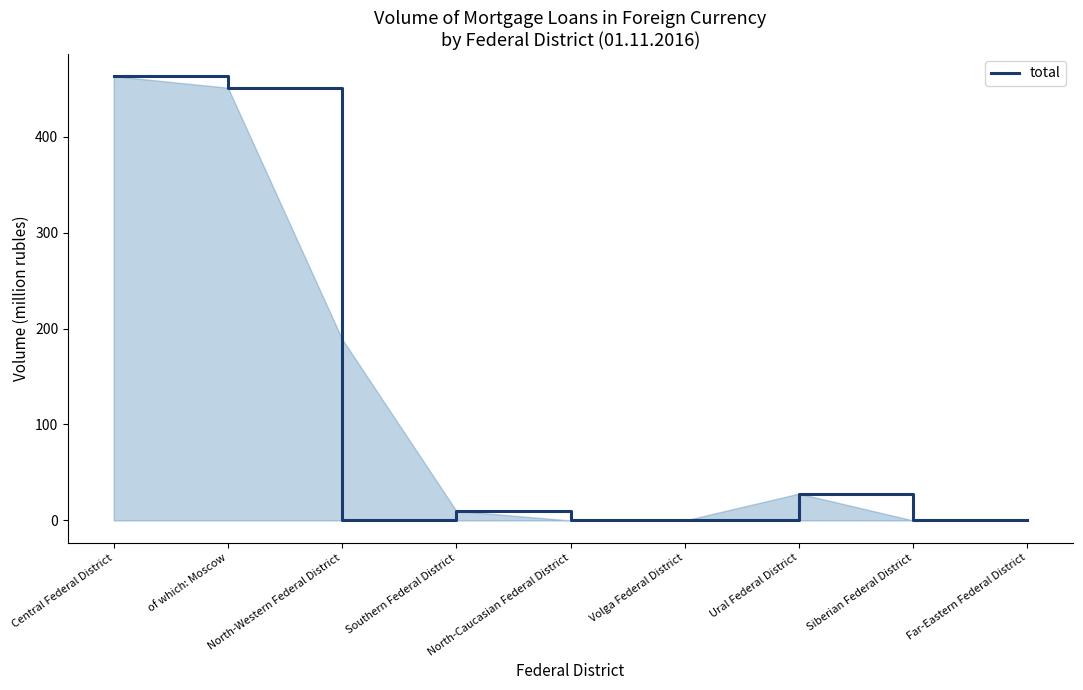

Rank the categories by value from lowest to highest.

North-Western Federal District, North-Caucasian Federal District, Volga Federal District, Siberian Federal District, Far-Eastern Federal District, Southern Federal District, Ural Federal District, of which: Moscow, Central Federal District